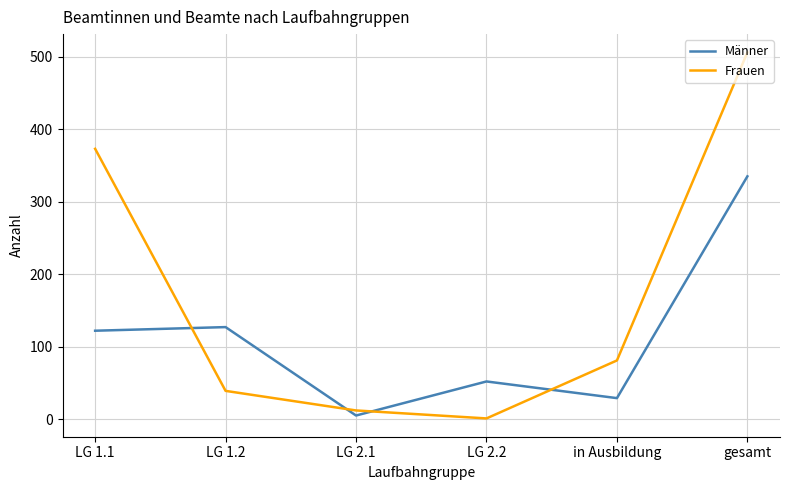

What is the lowest value of the Männer series?

5